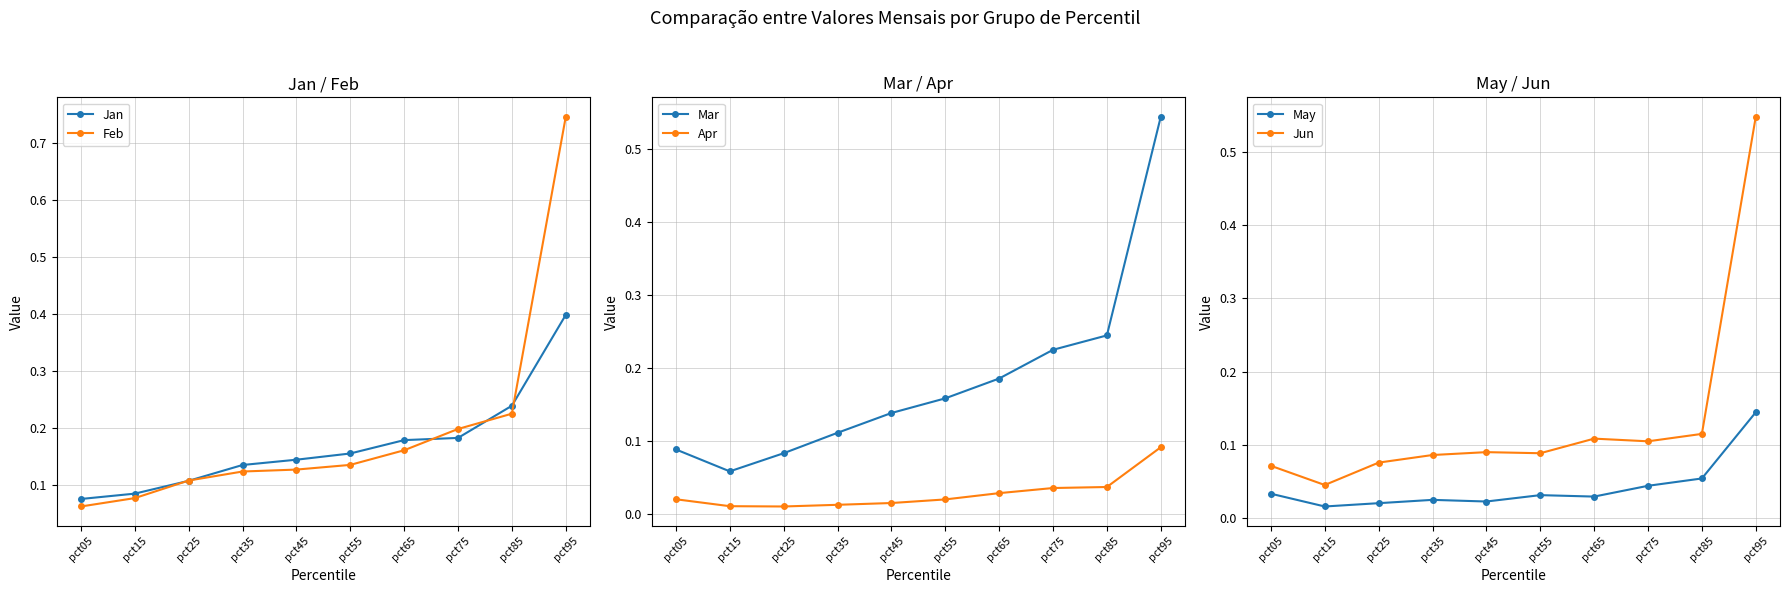

Which category has the lowest value in the Jan series?

pct05